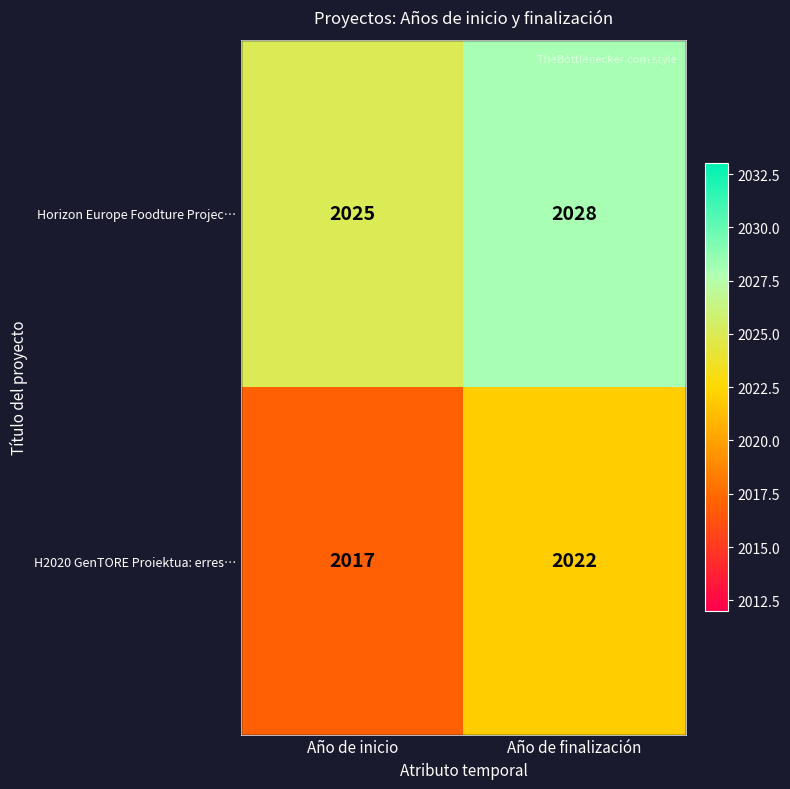

What value does the H2020 GenTORE Proiektua: erres… series have at Año de inicio?

2017